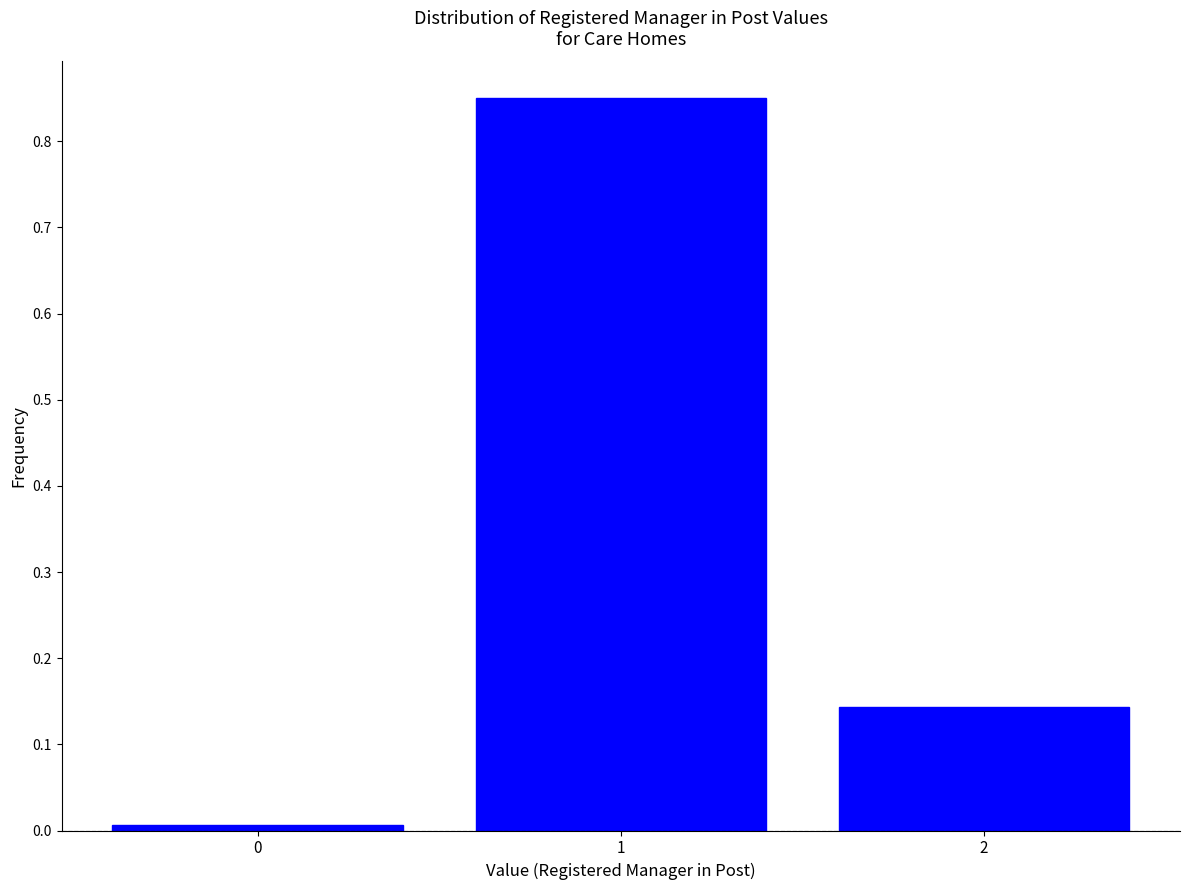

What is the height of the bar covering 0.5 to 1.5 on the x-axis? The values are not printed on the chart, so give them approximately, as read against the axis.

0.85